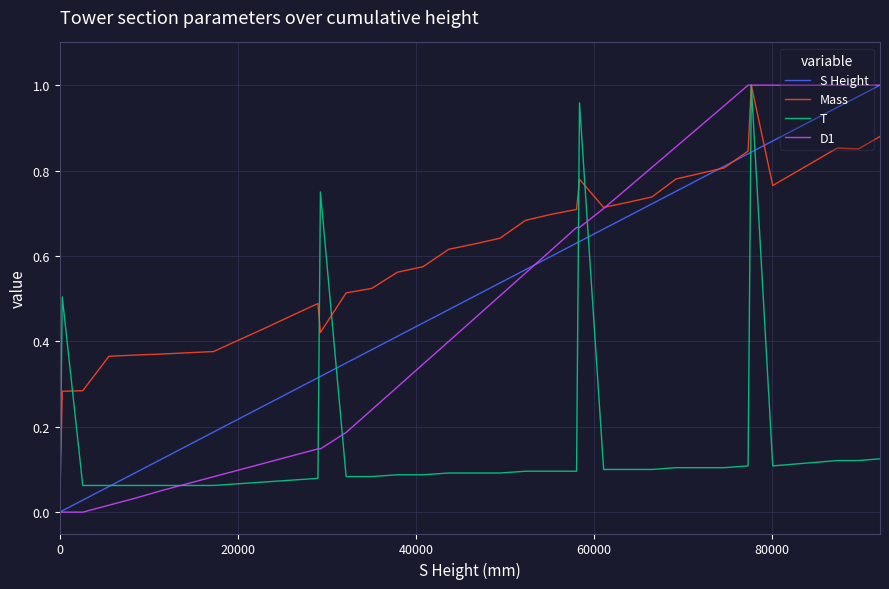

Which series has the largest total across all categories?

Mass